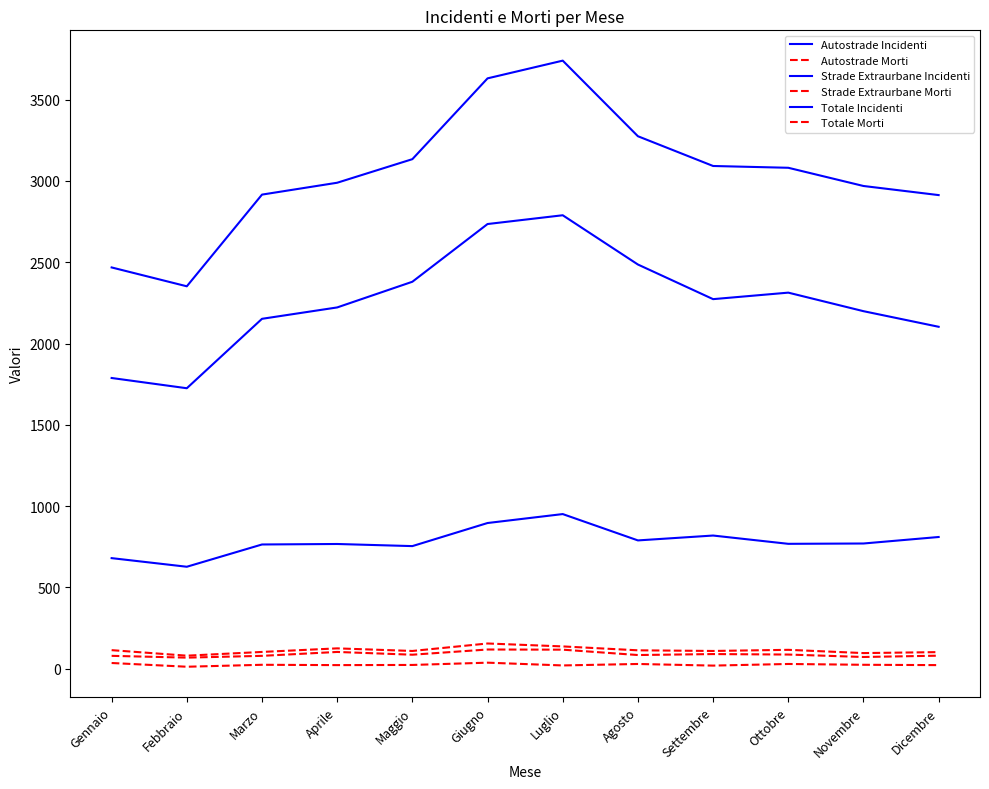

How many interior local peaks does the Strade Extraurbane Incidenti series have?

2